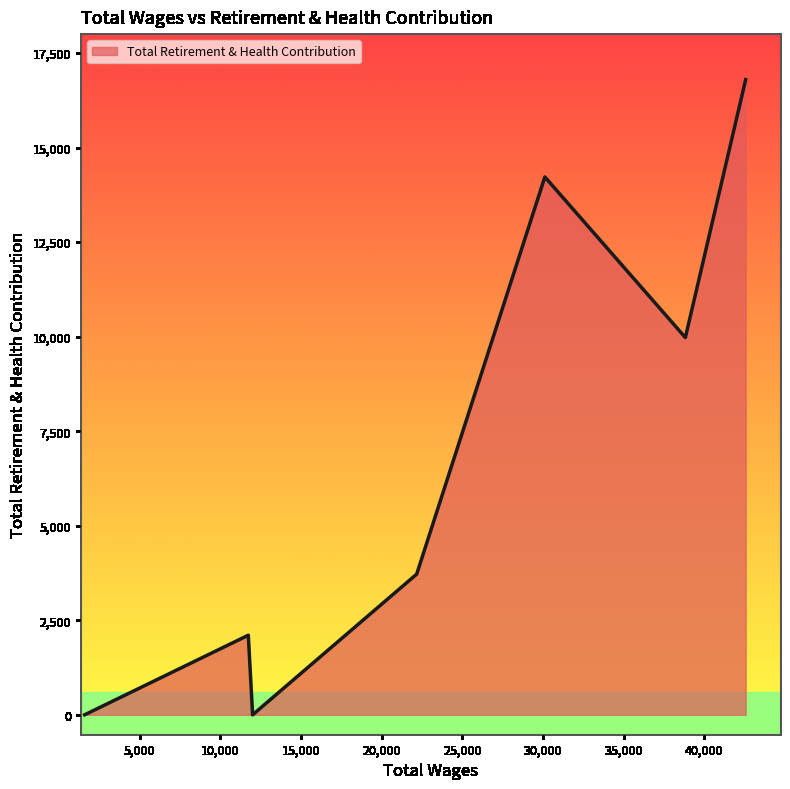

True or false: there are more than 2 points higher than both neighbors.

False